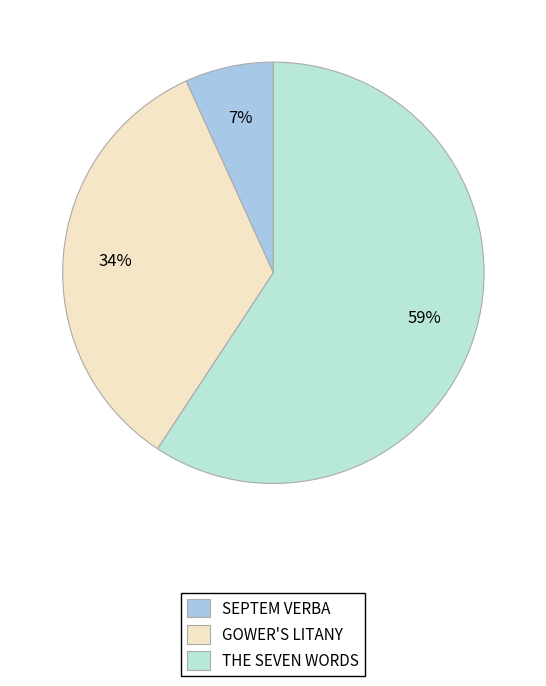

What percentage is the SEPTEM VERBA slice, to the nearest percent?

7%